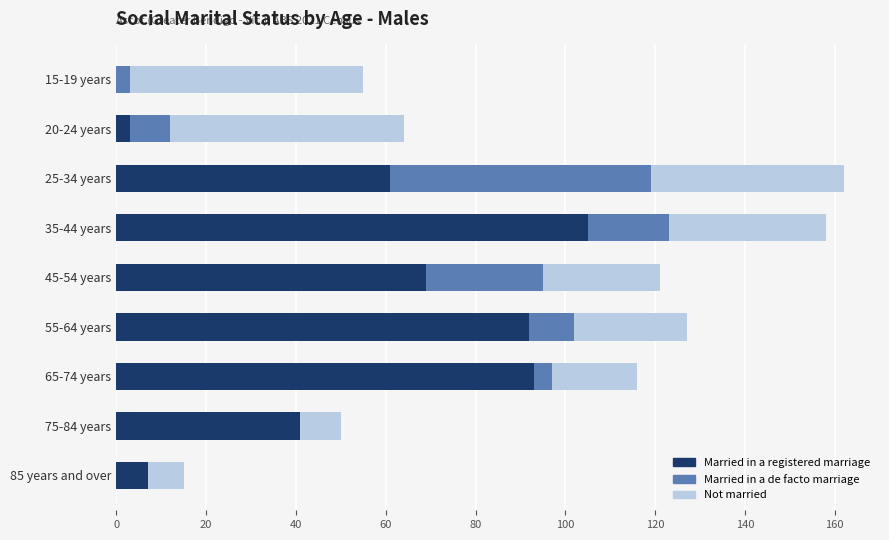

True or false: Married in a registered marriage has a value of 157 at 35-44 years.

False